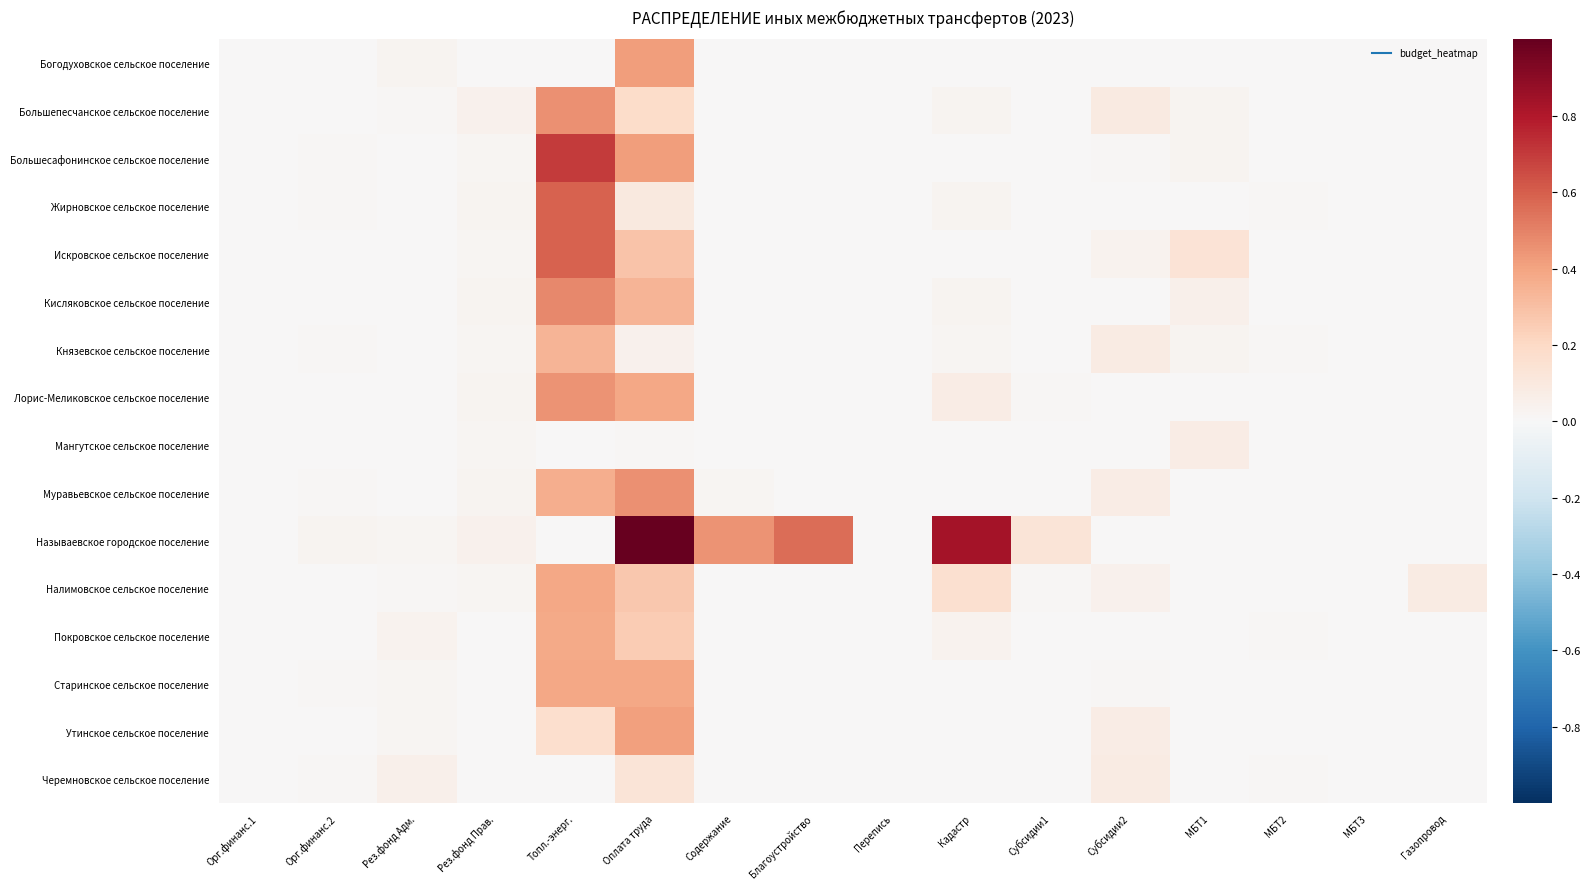

Reading left to right, extract all data points from this chart.

Богодуховское сельское поселение: Орг.финанс.1=0.0	Орг.финанс.2=0.0	Рез.фонд Адм.=0.0	Рез.фонд Прав.=0.0	Топл.-энерг.=0.0	Оплата труда=0.4	Содержание=0.0	Благоустройство=0.0	Перепись=0.0	Кадастр=0.0	Субсидии1=0.0	Субсидии2=0.0	МБТ1=0.0	МБТ2=0.0	МБТ3=0.0	Газопровод=0.0
Большепесчанское сельское поселение: Орг.финанс.1=0.0	Орг.финанс.2=0.0	Рез.фонд Адм.=0.0	Рез.фонд Прав.=0.0	Топл.-энерг.=0.5	Оплата труда=0.2	Содержание=0.0	Благоустройство=0.0	Перепись=0.0	Кадастр=0.0	Субсидии1=0.0	Субсидии2=0.1	МБТ1=0.0	МБТ2=0.0	МБТ3=0.0	Газопровод=0.0
Большесафонинское сельское поселение: Орг.финанс.1=0.0	Орг.финанс.2=0.0	Рез.фонд Адм.=0.0	Рез.фонд Прав.=0.0	Топл.-энерг.=0.7	Оплата труда=0.4	Содержание=0.0	Благоустройство=0.0	Перепись=0.0	Кадастр=0.0	Субсидии1=0.0	Субсидии2=0.0	МБТ1=0.0	МБТ2=0.0	МБТ3=0.0	Газопровод=0.0
Жирновское сельское поселение: Орг.финанс.1=0.0	Орг.финанс.2=0.0	Рез.фонд Адм.=0.0	Рез.фонд Прав.=0.0	Топл.-энерг.=0.6	Оплата труда=0.1	Содержание=0.0	Благоустройство=0.0	Перепись=0.0	Кадастр=0.0	Субсидии1=0.0	Субсидии2=0.0	МБТ1=0.0	МБТ2=0.0	МБТ3=0.0	Газопровод=0.0
Искровское сельское поселение: Орг.финанс.1=0.0	Орг.финанс.2=0.0	Рез.фонд Адм.=0.0	Рез.фонд Прав.=0.0	Топл.-энерг.=0.6	Оплата труда=0.3	Содержание=0.0	Благоустройство=0.0	Перепись=0.0	Кадастр=0.0	Субсидии1=0.0	Субсидии2=0.0	МБТ1=0.1	МБТ2=0.0	МБТ3=0.0	Газопровод=0.0
Кисляковское сельское поселение: Орг.финанс.1=0.0	Орг.финанс.2=0.0	Рез.фонд Адм.=0.0	Рез.фонд Прав.=0.0	Топл.-энерг.=0.5	Оплата труда=0.3	Содержание=0.0	Благоустройство=0.0	Перепись=0.0	Кадастр=0.0	Субсидии1=0.0	Субсидии2=0.0	МБТ1=0.1	МБТ2=0.0	МБТ3=0.0	Газопровод=0.0
Князевское сельское поселение: Орг.финанс.1=0.0	Орг.финанс.2=0.0	Рез.фонд Адм.=0.0	Рез.фонд Прав.=0.0	Топл.-энерг.=0.3	Оплата труда=0.0	Содержание=0.0	Благоустройство=0.0	Перепись=0.0	Кадастр=0.0	Субсидии1=0.0	Субсидии2=0.1	МБТ1=0.0	МБТ2=0.0	МБТ3=0.0	Газопровод=0.0
Лорис-Меликовское сельское поселение: Орг.финанс.1=0.0	Орг.финанс.2=0.0	Рез.фонд Адм.=0.0	Рез.фонд Прав.=0.0	Топл.-энерг.=0.5	Оплата труда=0.4	Содержание=0.0	Благоустройство=0.0	Перепись=0.0	Кадастр=0.1	Субсидии1=0.0	Субсидии2=0.0	МБТ1=0.0	МБТ2=0.0	МБТ3=0.0	Газопровод=0.0
Мангутское сельское поселение: Орг.финанс.1=0.0	Орг.финанс.2=0.0	Рез.фонд Адм.=0.0	Рез.фонд Прав.=0.0	Топл.-энерг.=0.0	Оплата труда=0.0	Содержание=0.0	Благоустройство=0.0	Перепись=0.0	Кадастр=0.0	Субсидии1=0.0	Субсидии2=0.0	МБТ1=0.1	МБТ2=0.0	МБТ3=0.0	Газопровод=0.0
Муравьевское сельское поселение: Орг.финанс.1=0.0	Орг.финанс.2=0.0	Рез.фонд Адм.=0.0	Рез.фонд Прав.=0.0	Топл.-энерг.=0.4	Оплата труда=0.5	Содержание=0.0	Благоустройство=0.0	Перепись=0.0	Кадастр=0.0	Субсидии1=0.0	Субсидии2=0.1	МБТ1=0.0	МБТ2=0.0	МБТ3=0.0	Газопровод=0.0
Называевское городское поселение: Орг.финанс.1=0.0	Орг.финанс.2=0.0	Рез.фонд Адм.=0.0	Рез.фонд Прав.=0.0	Топл.-энерг.=0.0	Оплата труда=1.0	Содержание=0.5	Благоустройство=0.6	Перепись=0.0	Кадастр=0.8	Субсидии1=0.1	Субсидии2=0.0	МБТ1=0.0	МБТ2=0.0	МБТ3=0.0	Газопровод=0.0
Налимовское сельское поселение: Орг.финанс.1=0.0	Орг.финанс.2=0.0	Рез.фонд Адм.=0.0	Рез.фонд Прав.=0.0	Топл.-энерг.=0.4	Оплата труда=0.3	Содержание=0.0	Благоустройство=0.0	Перепись=0.0	Кадастр=0.2	Субсидии1=0.0	Субсидии2=0.0	МБТ1=0.0	МБТ2=0.0	МБТ3=0.0	Газопровод=0.1
Покровское сельское поселение: Орг.финанс.1=0.0	Орг.финанс.2=0.0	Рез.фонд Адм.=0.0	Рез.фонд Прав.=0.0	Топл.-энерг.=0.4	Оплата труда=0.3	Содержание=0.0	Благоустройство=0.0	Перепись=0.0	Кадастр=0.0	Субсидии1=0.0	Субсидии2=0.0	МБТ1=0.0	МБТ2=0.0	МБТ3=0.0	Газопровод=0.0
Старинское сельское поселение: Орг.финанс.1=0.0	Орг.финанс.2=0.0	Рез.фонд Адм.=0.0	Рез.фонд Прав.=0.0	Топл.-энерг.=0.4	Оплата труда=0.4	Содержание=0.0	Благоустройство=0.0	Перепись=0.0	Кадастр=0.0	Субсидии1=0.0	Субсидии2=0.0	МБТ1=0.0	МБТ2=0.0	МБТ3=0.0	Газопровод=0.0
Утинское сельское поселение: Орг.финанс.1=0.0	Орг.финанс.2=0.0	Рез.фонд Адм.=0.0	Рез.фонд Прав.=0.0	Топл.-энерг.=0.2	Оплата труда=0.4	Содержание=0.0	Благоустройство=0.0	Перепись=0.0	Кадастр=0.0	Субсидии1=0.0	Субсидии2=0.1	МБТ1=0.0	МБТ2=0.0	МБТ3=0.0	Газопровод=0.0
Черемновское сельское поселение: Орг.финанс.1=0.0	Орг.финанс.2=0.0	Рез.фонд Адм.=0.0	Рез.фонд Прав.=0.0	Топл.-энерг.=0.0	Оплата труда=0.1	Содержание=0.0	Благоустройство=0.0	Перепись=0.0	Кадастр=0.0	Субсидии1=0.0	Субсидии2=0.1	МБТ1=0.0	МБТ2=0.0	МБТ3=0.0	Газопровод=0.0